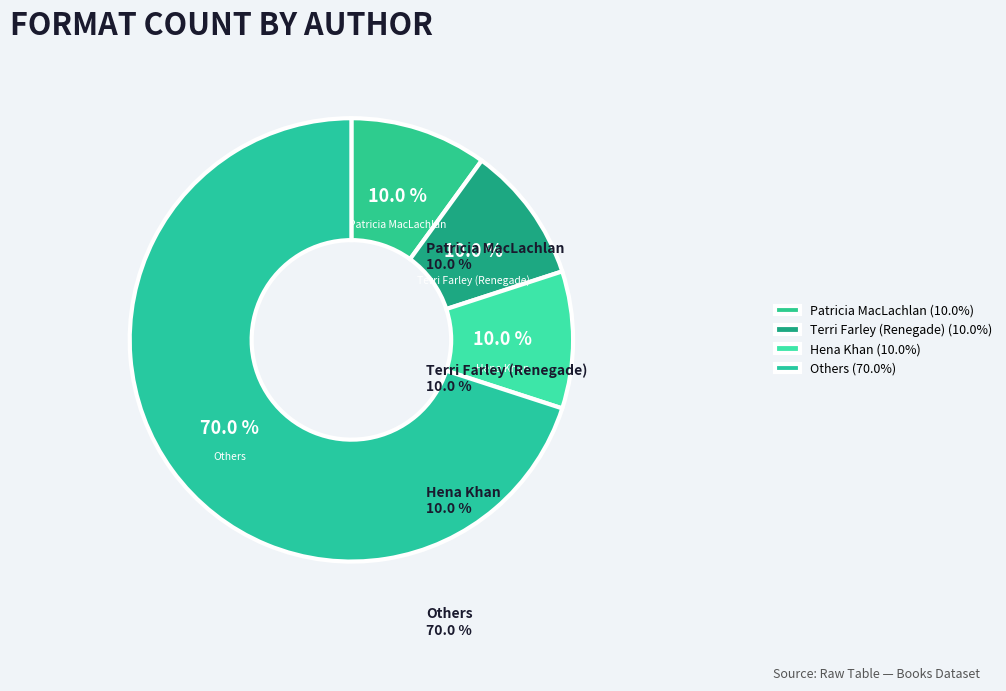

How many segments does this pie chart have?

4